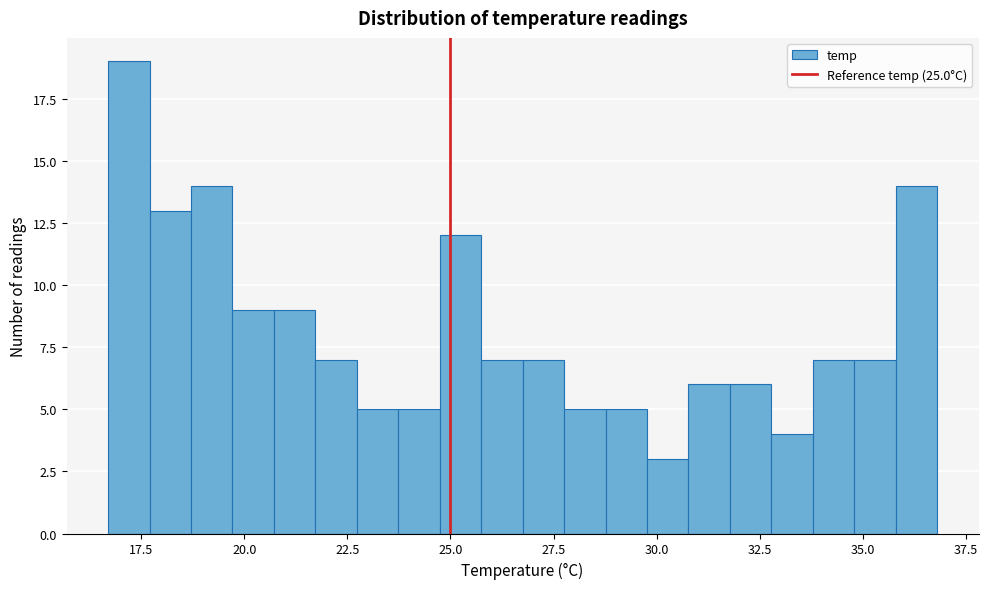

Around what value on the x-axis is the tallest bar? Give the approximate position of its centre, as read against the axis.

17.0